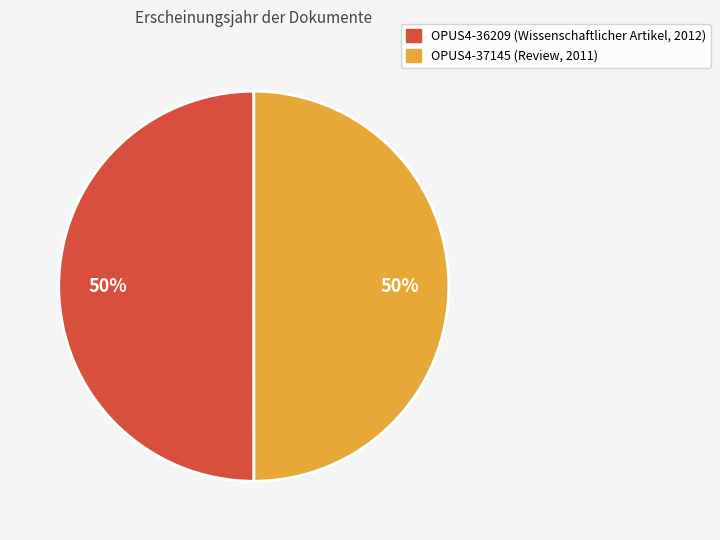

Combined, do OPUS4-37145 (Review, 2011) and OPUS4-36209 (Wissenschaftlicher Artikel, 2012) account for over 50%?

Yes